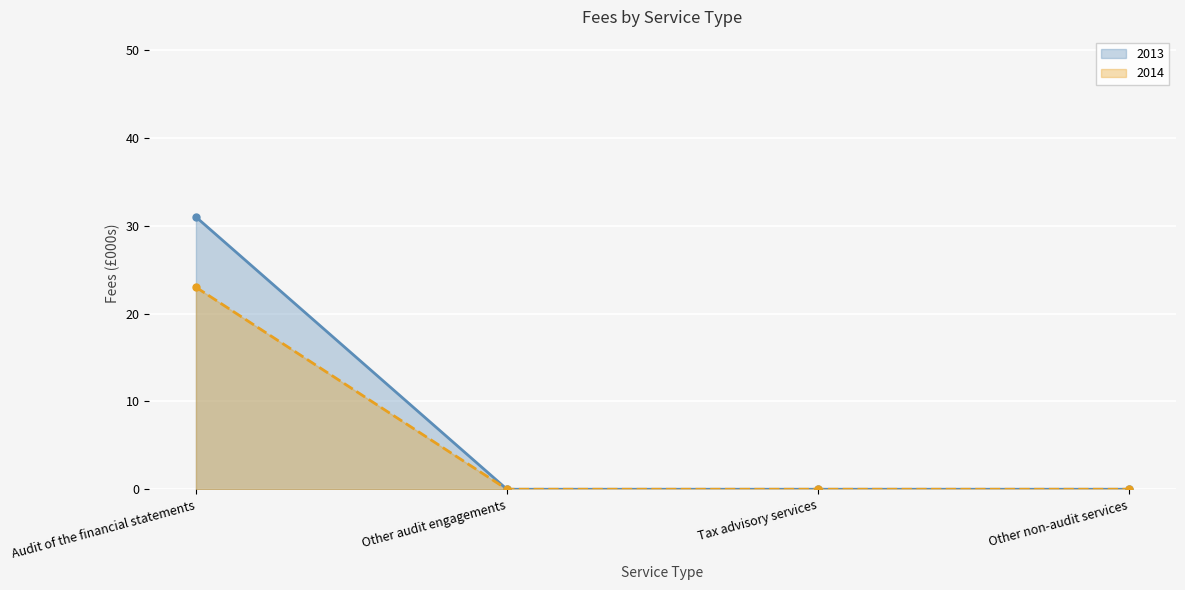

What is the label of the 3rd point from the left?

Tax advisory services